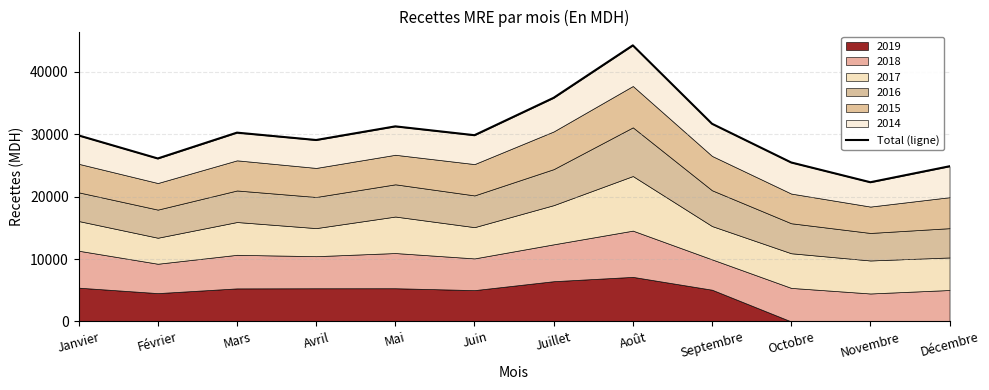

True or false: the data shows 45196.8 at Avril.

False